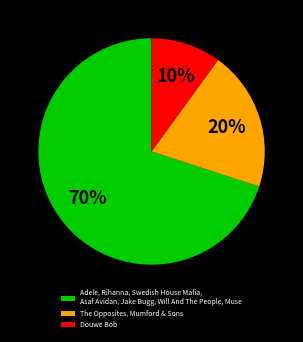

What is the largest slice in the pie chart?

Adele, Rihanna, Swedish House Mafia, Asaf Avidan, Jake Bugg, Will And The People, Muse